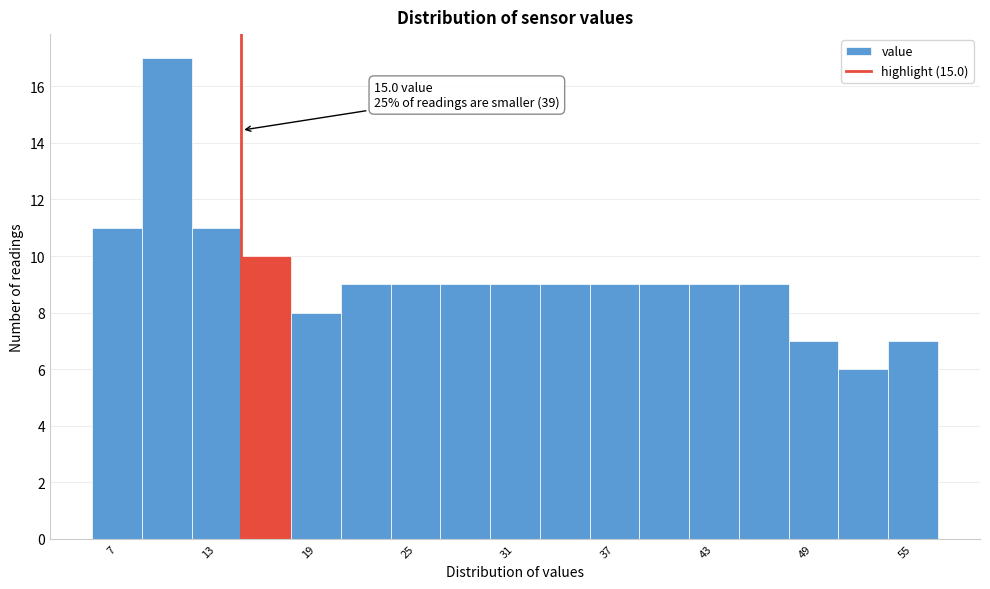

Read against the x-axis, roughly where is the centre of the tallest bar?

11